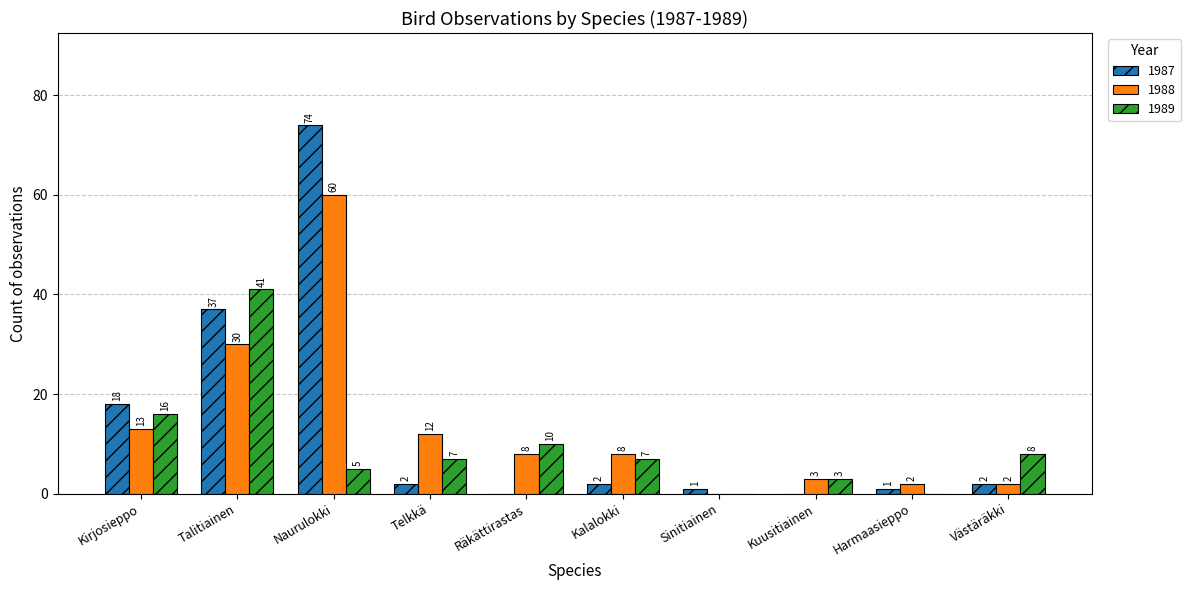

Are the bars grouped side by side (vs. stacked)?

Yes